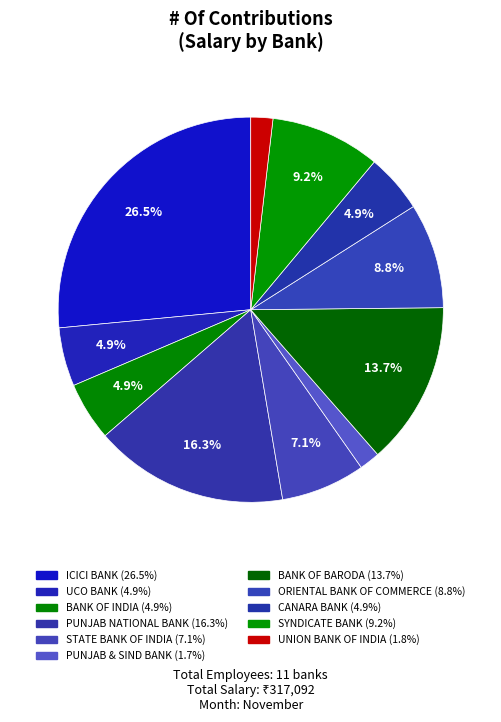

Does any single category account for the majority?

No